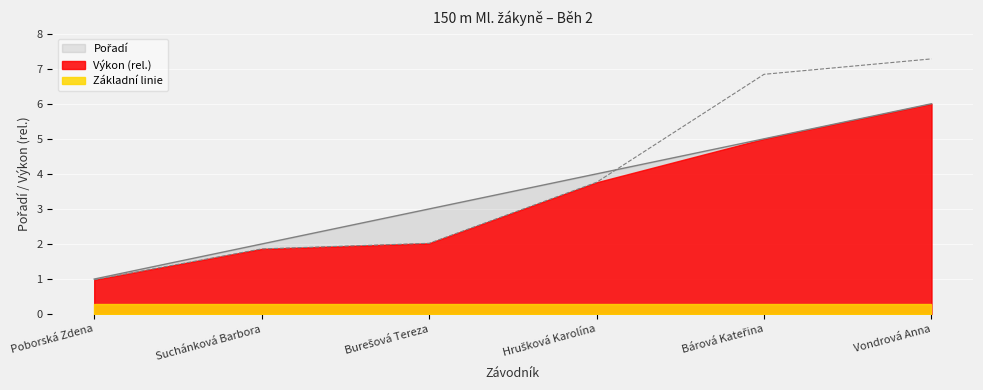

List the labels in order of value, largest first.

Vondrová Anna, Bárová Kateřina, Hrušková Karolína, Burešová Tereza, Suchánková Barbora, Poborská Zdena